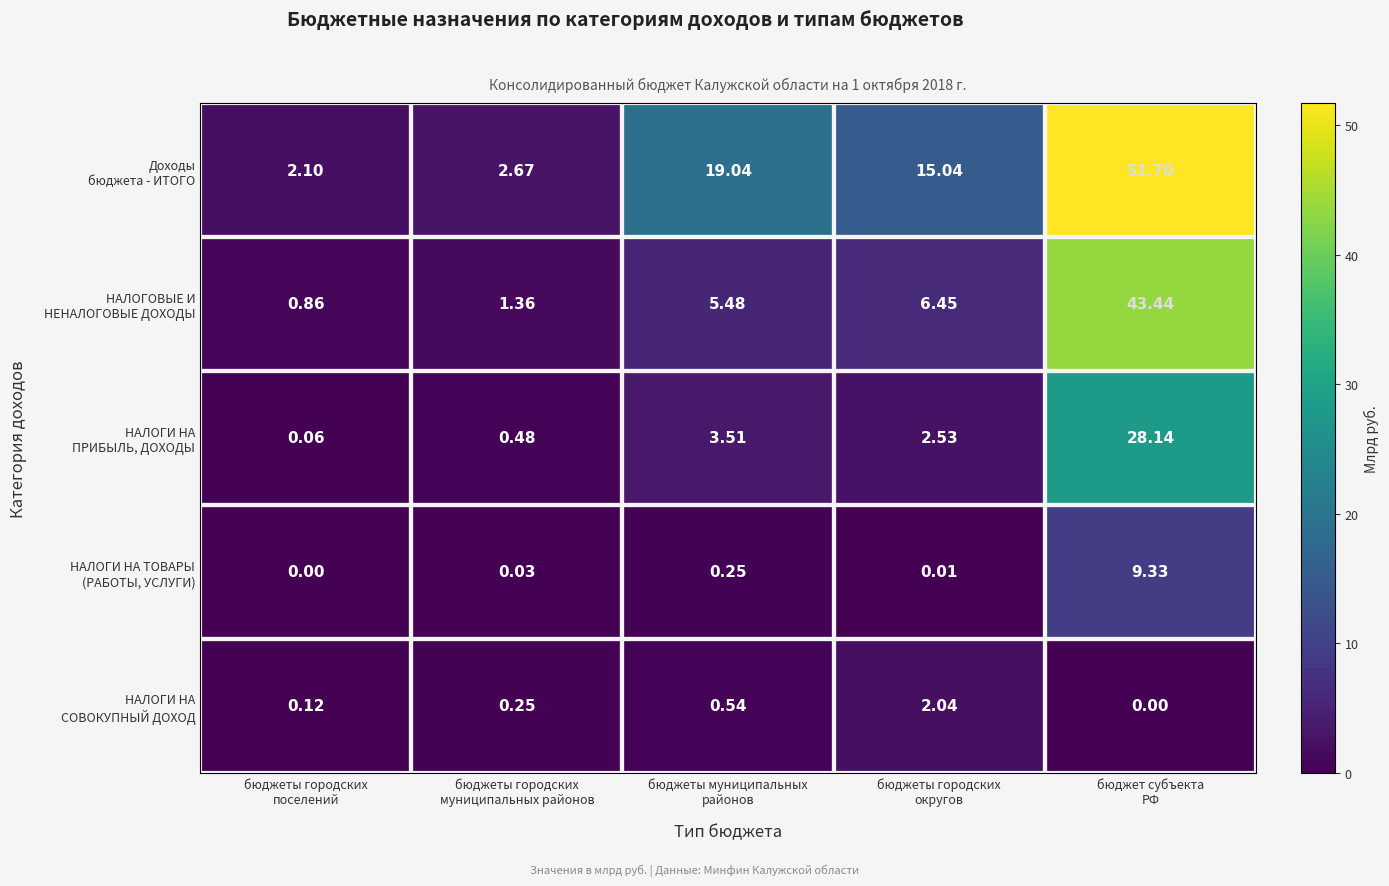

Count the number of data series in this chart.

5